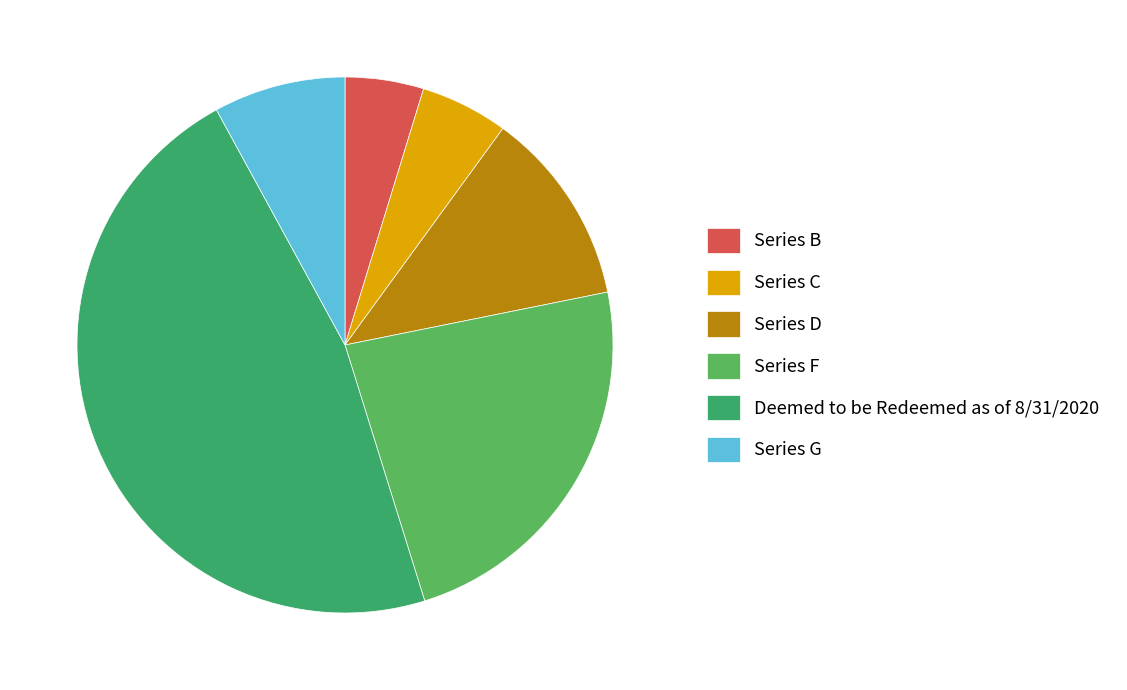

Count the number of slices in the pie.

6